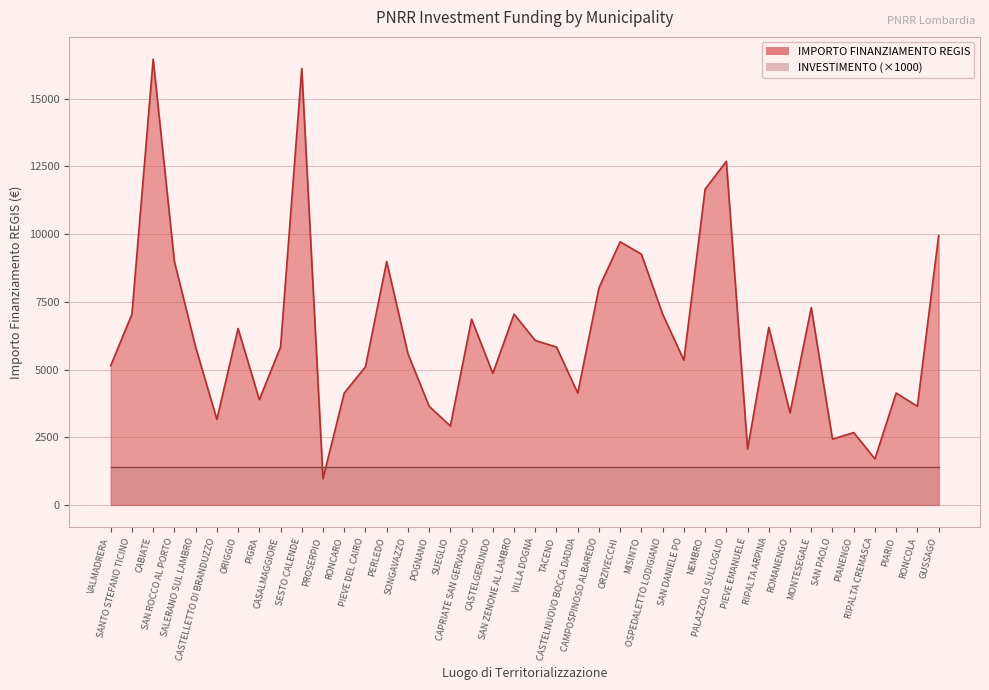

Read the value at TACENO, to the nearest 50.

5850